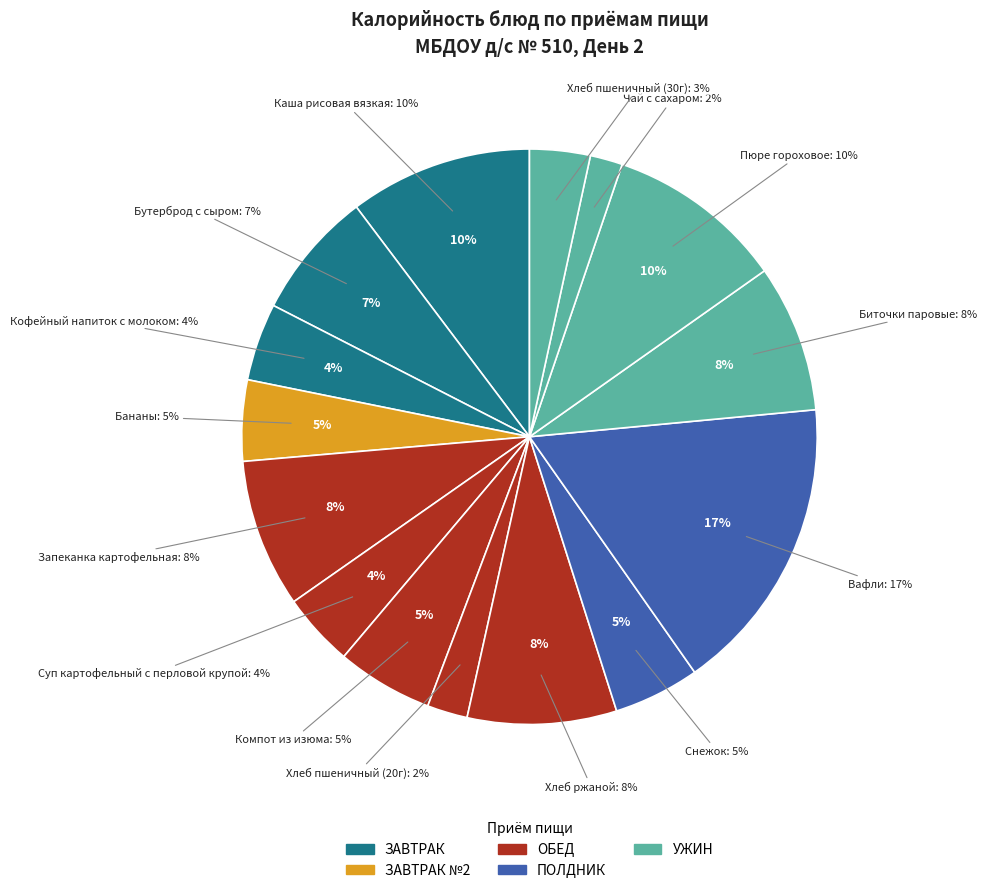

Rank the categories by value from highest to lowest.

Вафли, Каша рисовая
вязкая, Пюре
гороховое, Хлеб
ржаной, Запеканка
картофельная, Биточки
паровые, Бутерброд
с сыром, Компот
из изюма, Снежок, Бананы, Кофейный напиток
с молоком, Суп картофельный
с перловой крупой, Хлеб
пшеничный (30г), Хлеб
пшеничный (20г), Чай
с сахаром